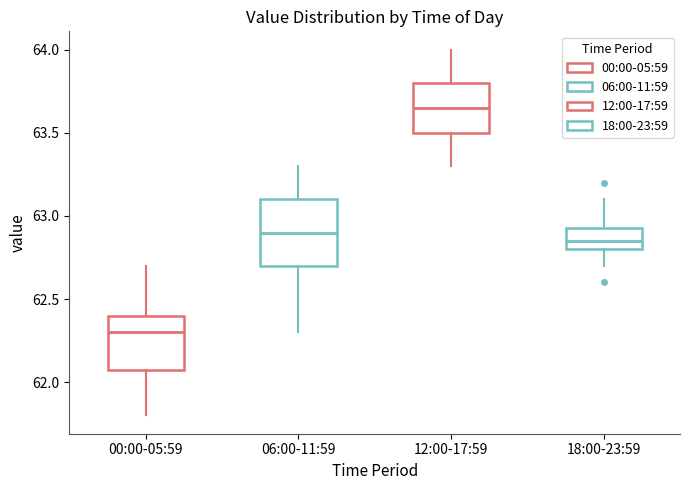

Where does the upper whisker of the box for 18:00-23:59 end on the y-axis? The values are not printed on the chart, so give them approximately, as read against the axis.

63.10